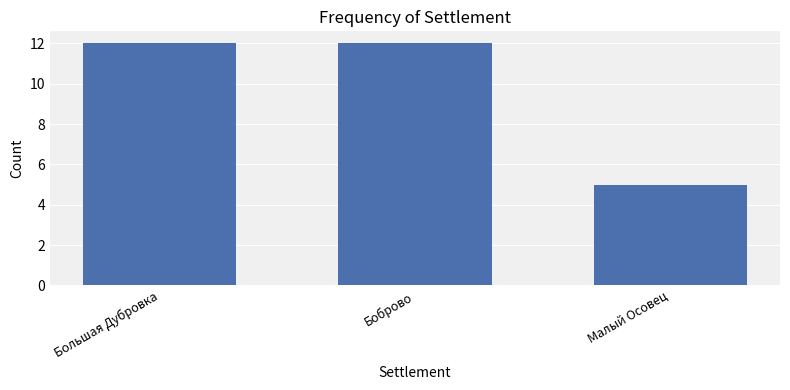

Approximately how many times larger is the value at Боброво compared to Малый Осовец?

2.4